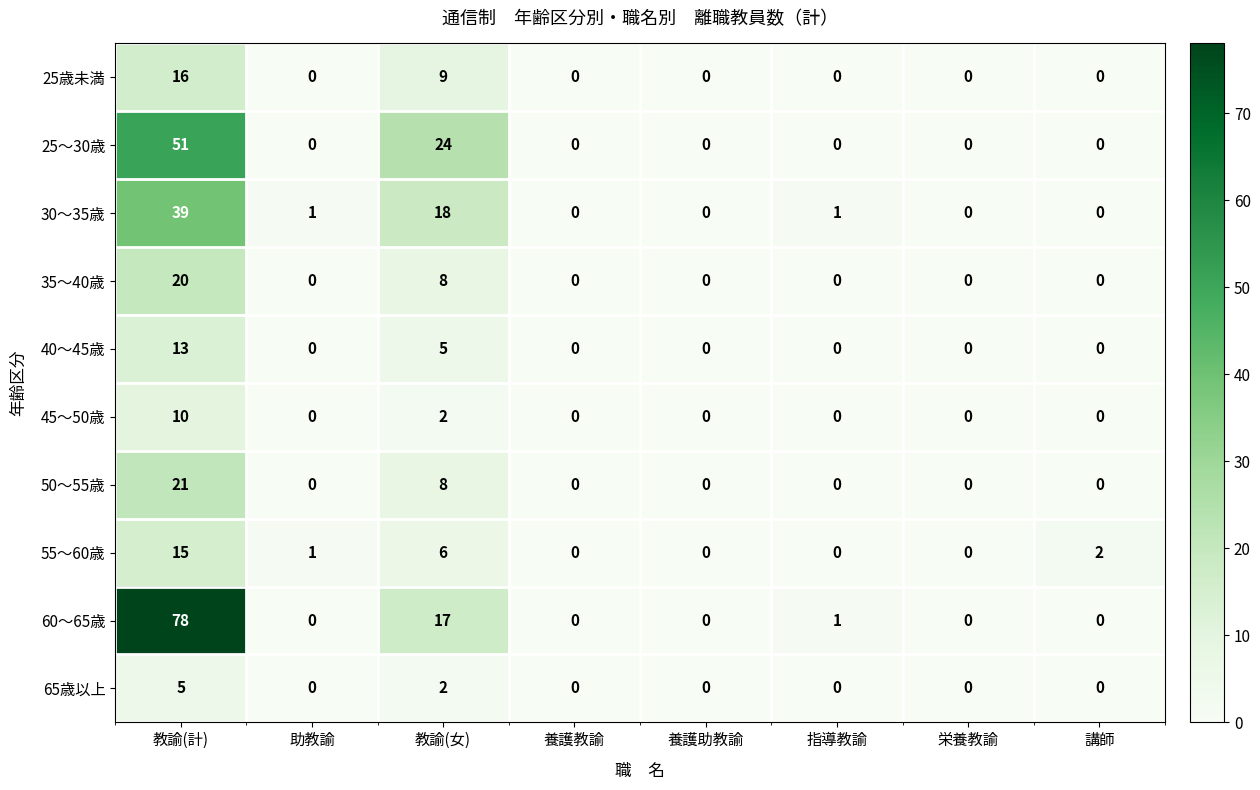

Rank the series by their maximum value, from lowest to highest.

65歳以上, 45〜50歳, 40〜45歳, 55〜60歳, 25歳未満, 35〜40歳, 50〜55歳, 30〜35歳, 25〜30歳, 60〜65歳